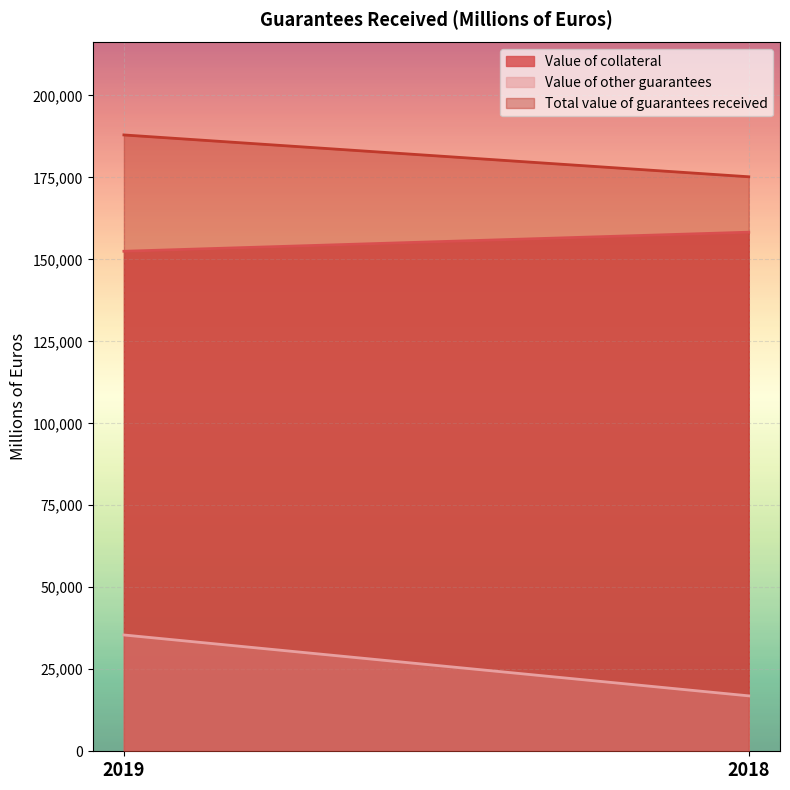

What is the minimum value for Value of other guarantees?

16897